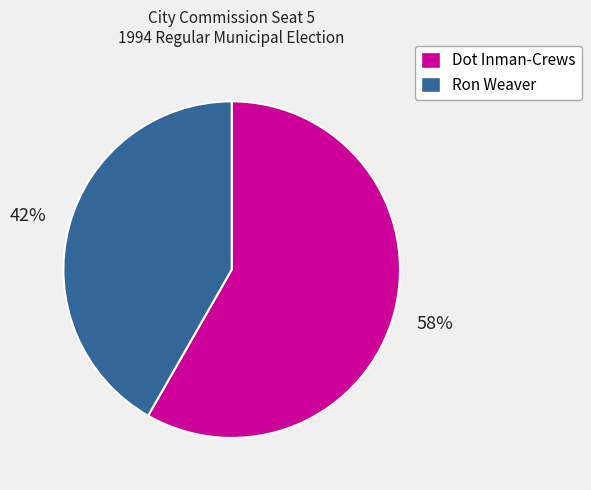

Which category accounts for the majority?

Dot Inman-Crews